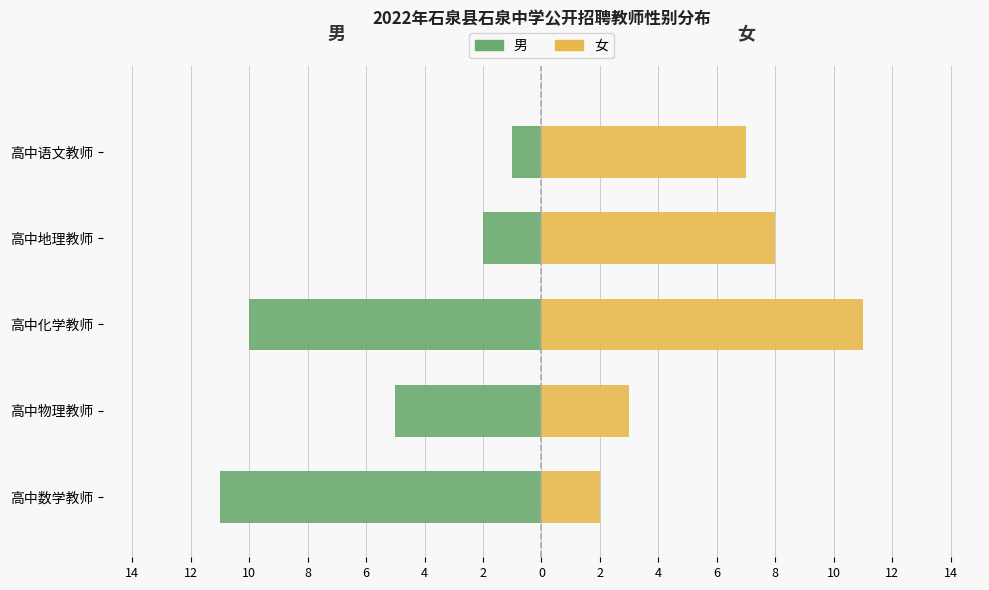

Reading right to left, extract all data points from this chart.

男: -1	-2	-10	-5	-11
女: 7	8	11	3	2